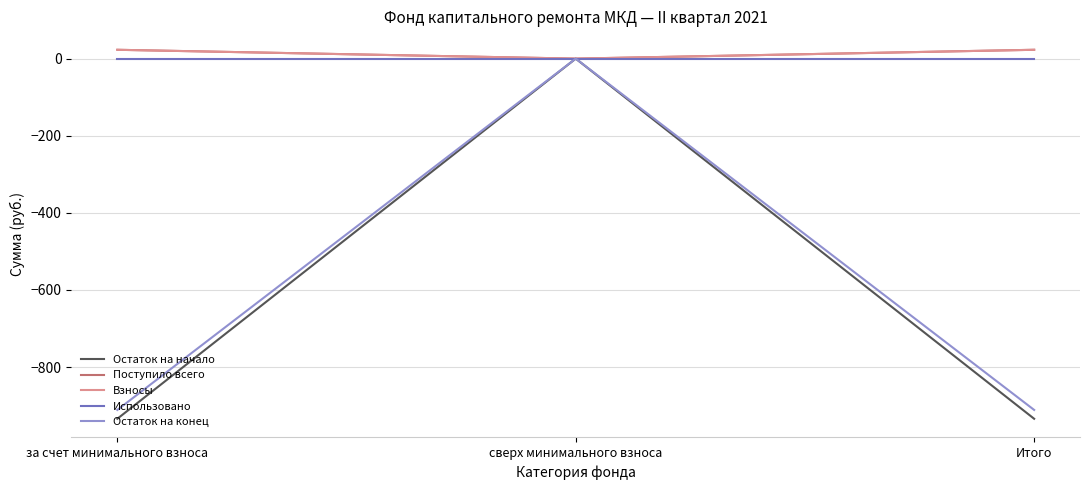

What is the value of the Поступило всего point at the 1st from the left?

22.9